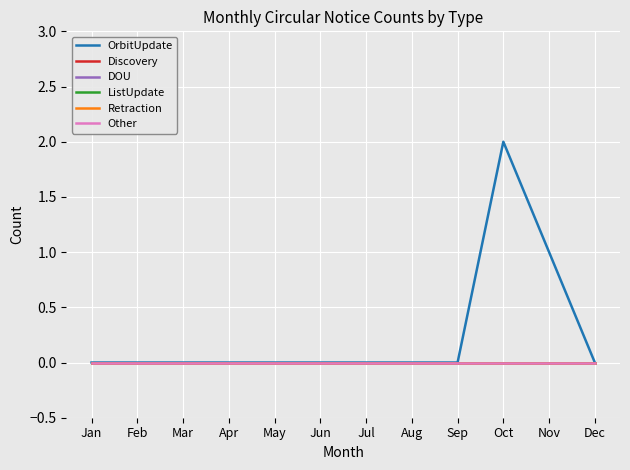

True or false: OrbitUpdate has a value of 1 at Apr.

False